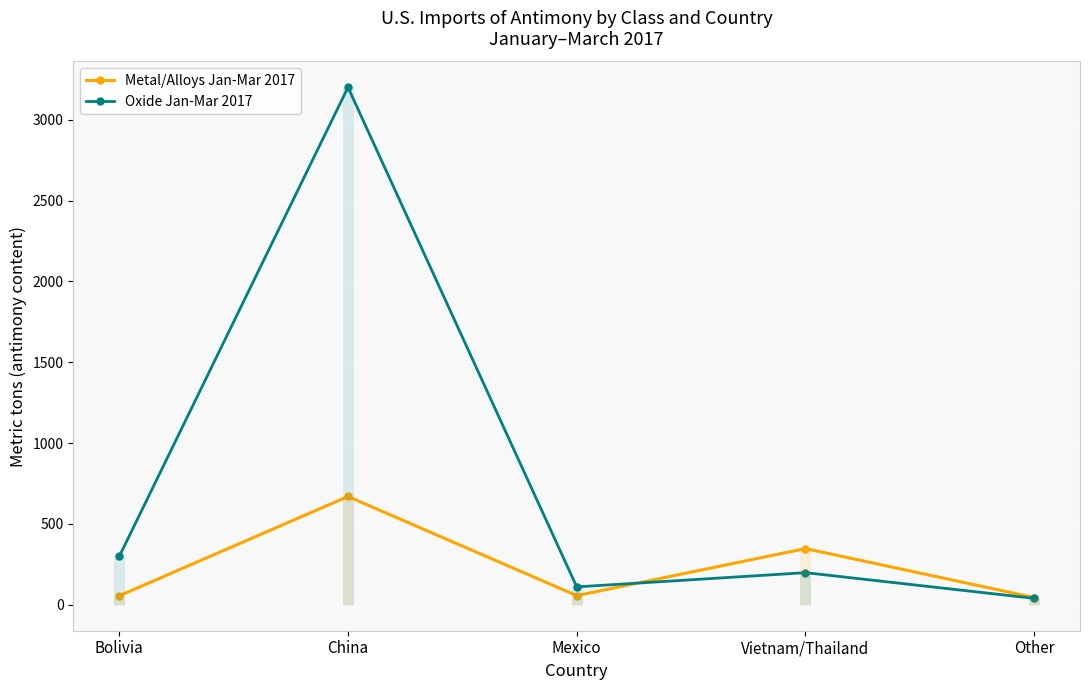

Rank the series by their maximum value, from lowest to highest.

Metal/Alloys Jan-Mar 2017, Oxide Jan-Mar 2017